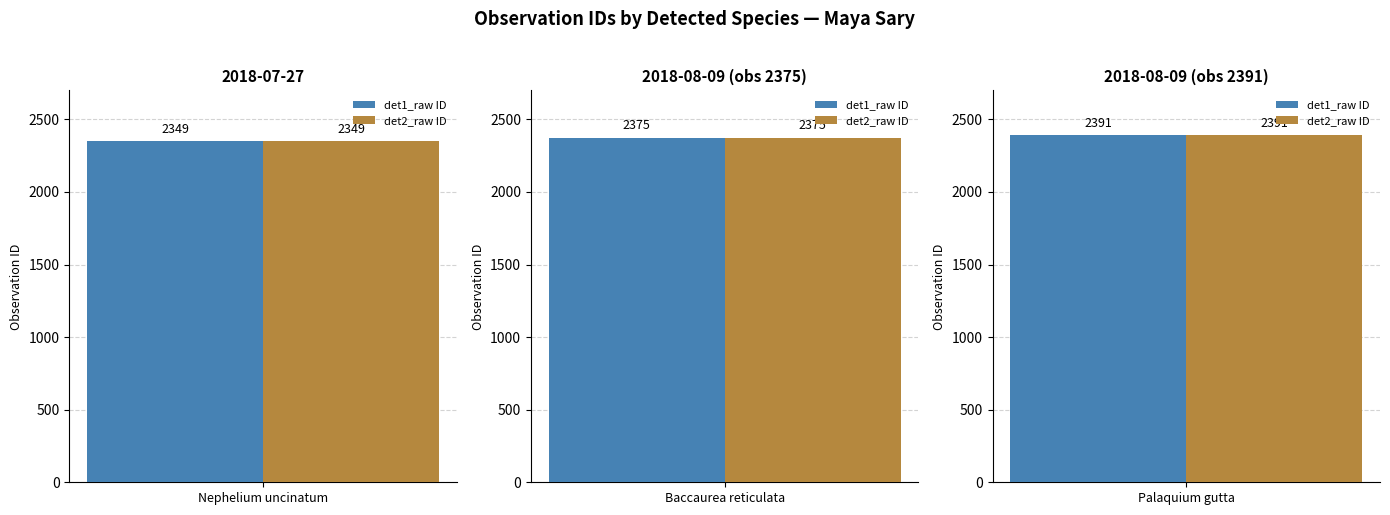

What is the total value across all series at Nephelium uncinatum?

4698